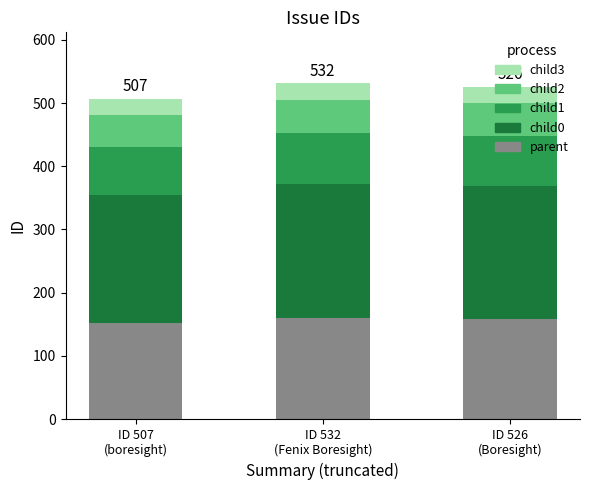

How many distinct data groups are displayed?

5